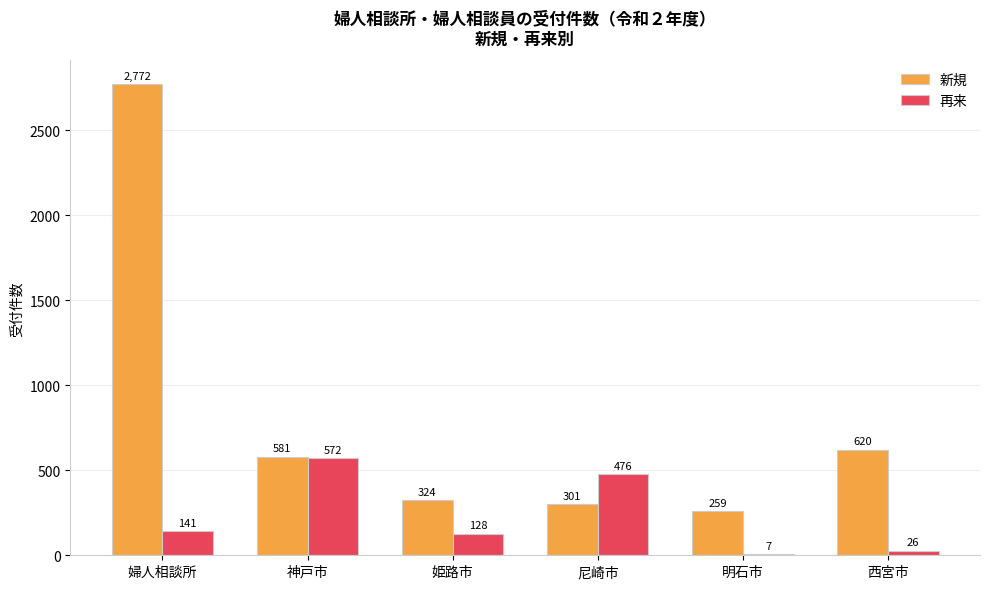

Reading right to left, extract all data points from this chart.

新規: 西宮市=620	明石市=259	尼崎市=301	姫路市=324	神戸市=581	婦人相談所=2772
再来: 西宮市=26	明石市=7	尼崎市=476	姫路市=128	神戸市=572	婦人相談所=141